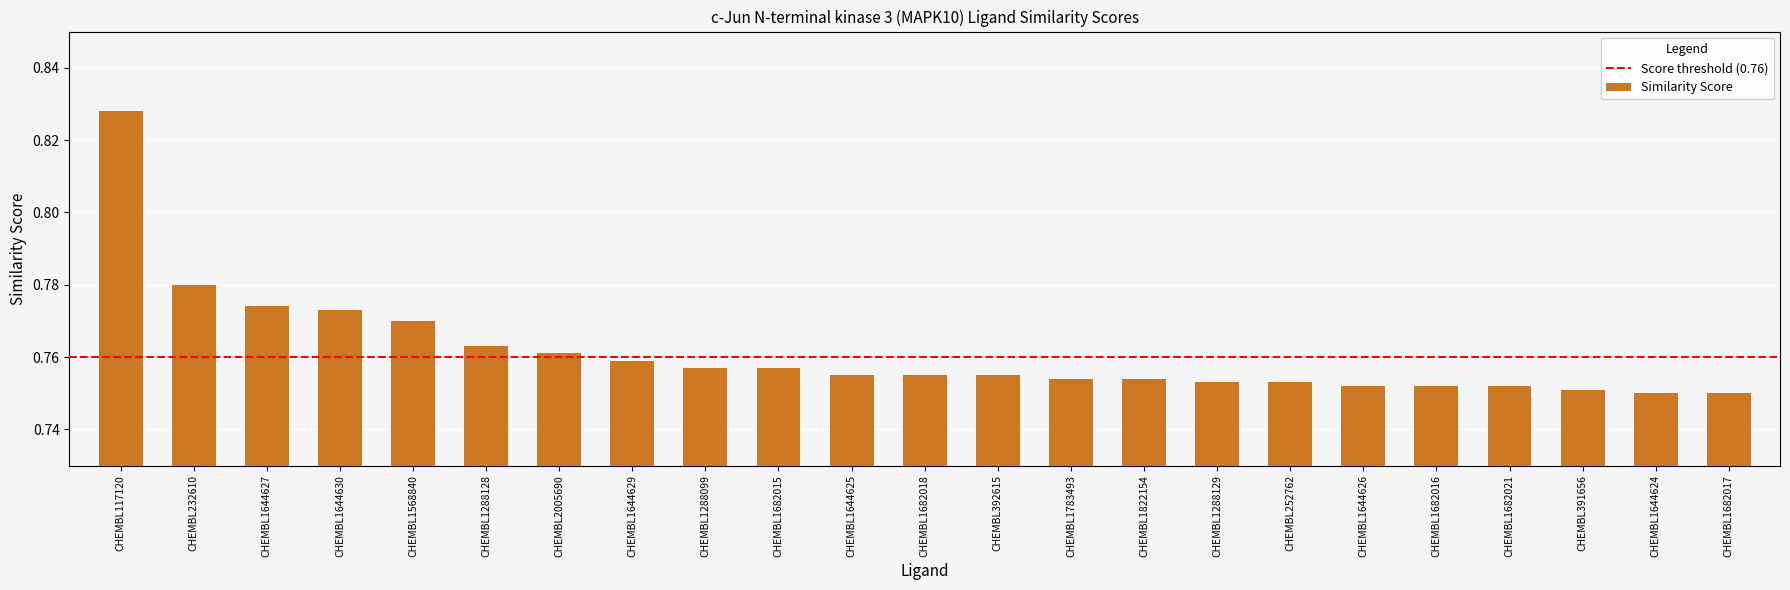

What position from the right is CHEMBL1644629?

16